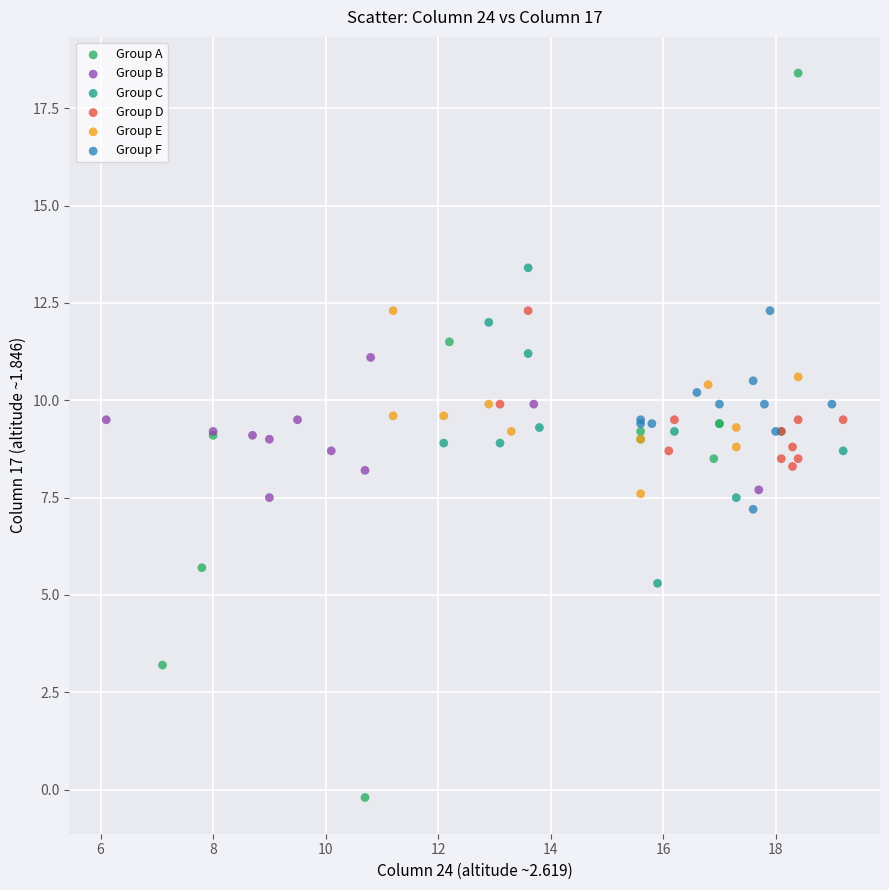

Which series reaches the minimum Y coordinate?

Group A